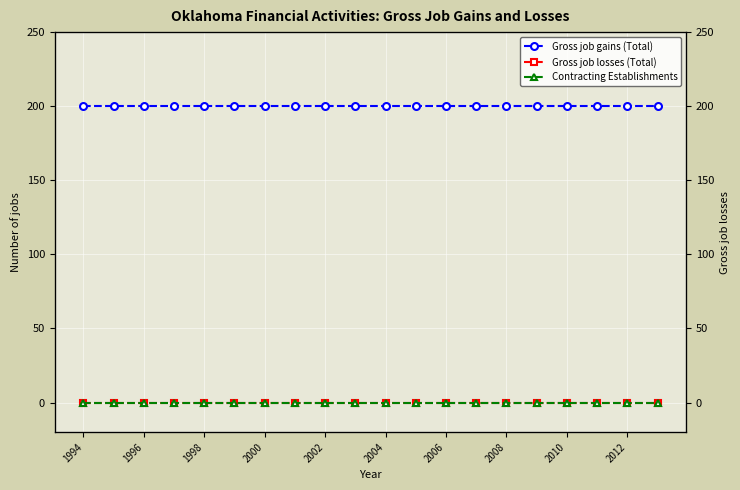

True or false: Contracting Establishments and Gross job losses (Total) cross at least once.

False